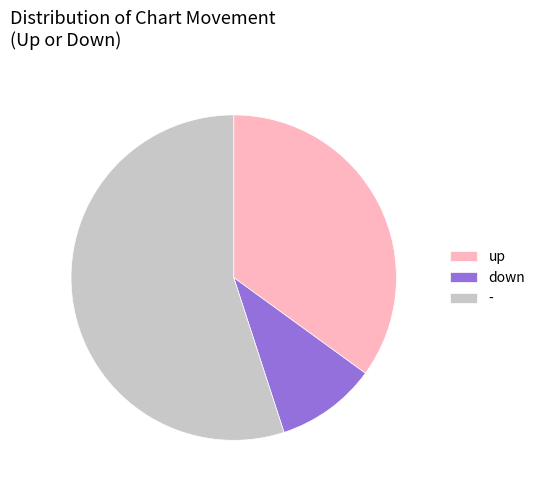

Count the number of slices in the pie.

3